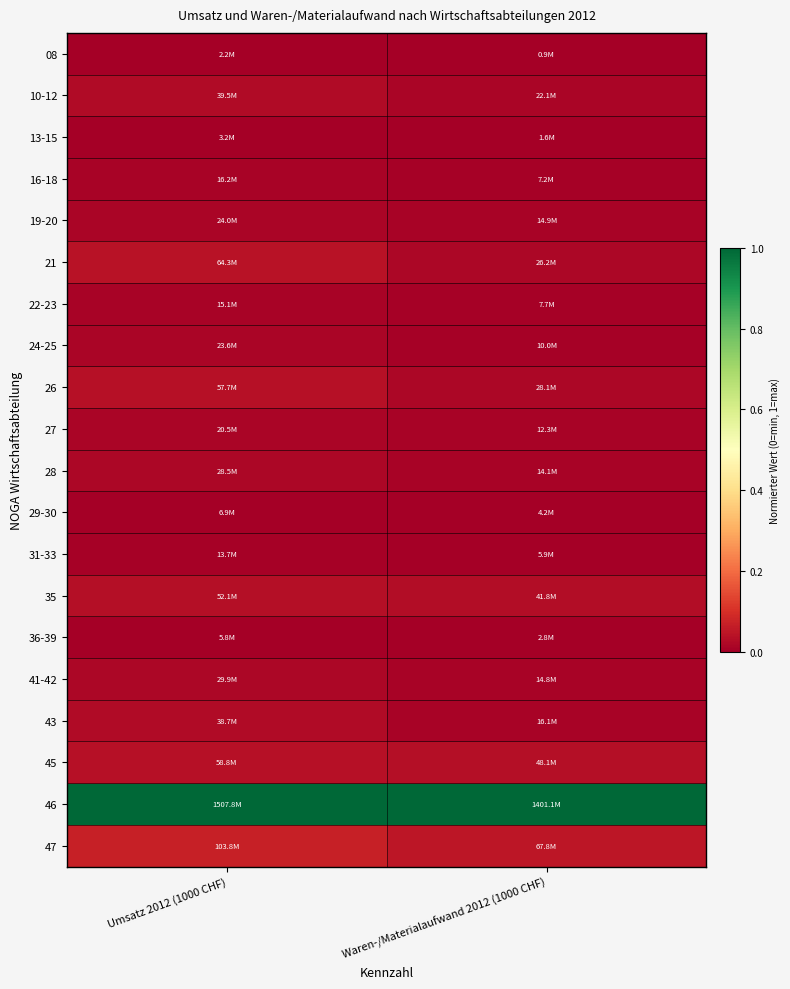

Reading left to right, transcribe all the data shown in this chart.

08: Umsatz 2012 (1000 CHF)=0.0	Waren-/Materialaufwand 2012 (1000 CHF)=0.0
10-12: Umsatz 2012 (1000 CHF)=0.0	Waren-/Materialaufwand 2012 (1000 CHF)=0.0
13-15: Umsatz 2012 (1000 CHF)=0.0	Waren-/Materialaufwand 2012 (1000 CHF)=0.0
16-18: Umsatz 2012 (1000 CHF)=0.0	Waren-/Materialaufwand 2012 (1000 CHF)=0.0
19-20: Umsatz 2012 (1000 CHF)=0.0	Waren-/Materialaufwand 2012 (1000 CHF)=0.0
21: Umsatz 2012 (1000 CHF)=0.0	Waren-/Materialaufwand 2012 (1000 CHF)=0.0
22-23: Umsatz 2012 (1000 CHF)=0.0	Waren-/Materialaufwand 2012 (1000 CHF)=0.0
24-25: Umsatz 2012 (1000 CHF)=0.0	Waren-/Materialaufwand 2012 (1000 CHF)=0.0
26: Umsatz 2012 (1000 CHF)=0.0	Waren-/Materialaufwand 2012 (1000 CHF)=0.0
27: Umsatz 2012 (1000 CHF)=0.0	Waren-/Materialaufwand 2012 (1000 CHF)=0.0
28: Umsatz 2012 (1000 CHF)=0.0	Waren-/Materialaufwand 2012 (1000 CHF)=0.0
29-30: Umsatz 2012 (1000 CHF)=0.0	Waren-/Materialaufwand 2012 (1000 CHF)=0.0
31-33: Umsatz 2012 (1000 CHF)=0.0	Waren-/Materialaufwand 2012 (1000 CHF)=0.0
35: Umsatz 2012 (1000 CHF)=0.0	Waren-/Materialaufwand 2012 (1000 CHF)=0.0
36-39: Umsatz 2012 (1000 CHF)=0.0	Waren-/Materialaufwand 2012 (1000 CHF)=0.0
41-42: Umsatz 2012 (1000 CHF)=0.0	Waren-/Materialaufwand 2012 (1000 CHF)=0.0
43: Umsatz 2012 (1000 CHF)=0.0	Waren-/Materialaufwand 2012 (1000 CHF)=0.0
45: Umsatz 2012 (1000 CHF)=0.0	Waren-/Materialaufwand 2012 (1000 CHF)=0.0
46: Umsatz 2012 (1000 CHF)=1.0	Waren-/Materialaufwand 2012 (1000 CHF)=1.0
47: Umsatz 2012 (1000 CHF)=0.1	Waren-/Materialaufwand 2012 (1000 CHF)=0.0